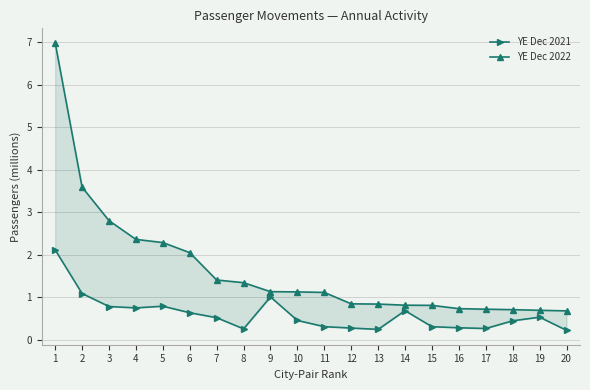

Which category has the highest value in the YE Dec 2021 series?

1